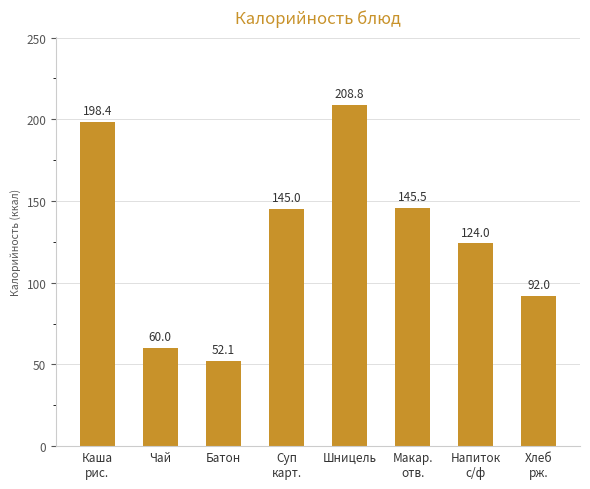

Which has a higher value, Суп
карт. or Макар.
отв.?

Макар.
отв.